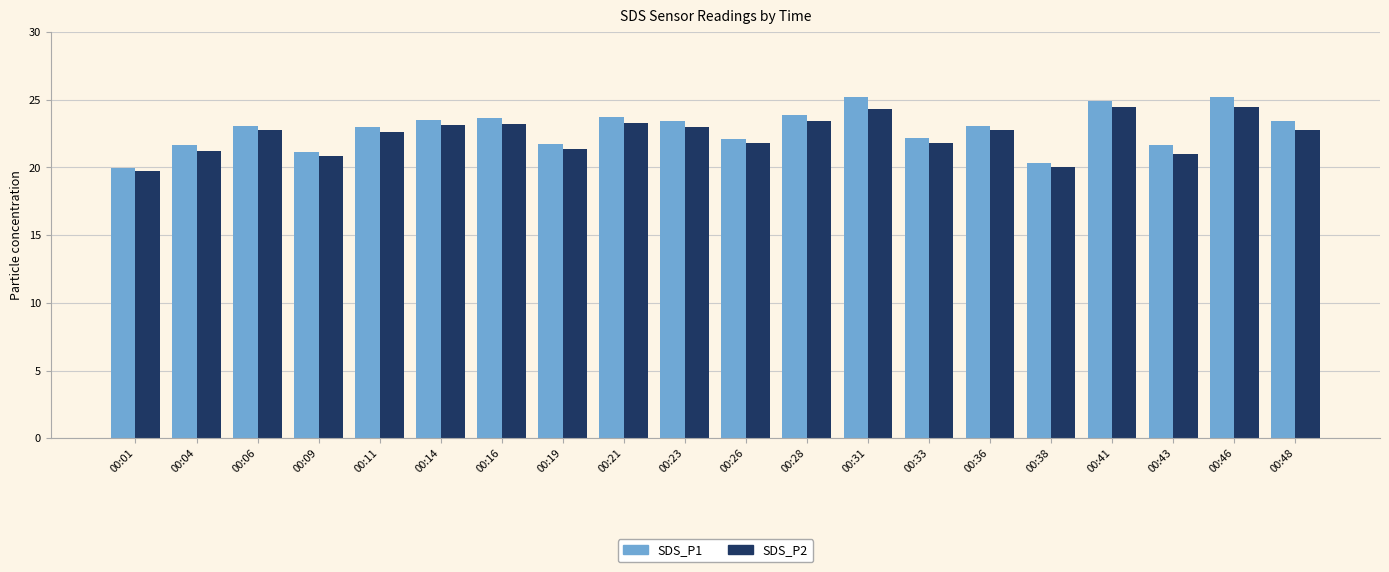

What is the difference between the maximum and second lowest values in the SDS_P2 series?

4.4